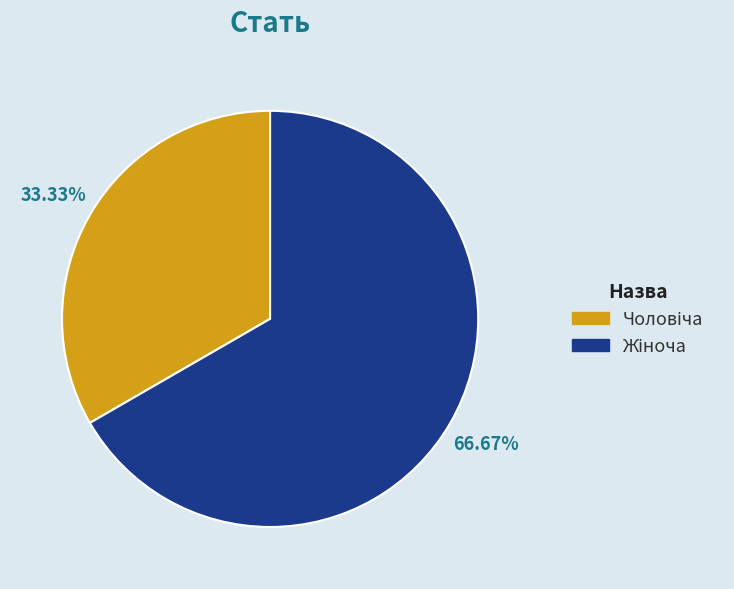

Is there a majority slice in this chart?

Yes